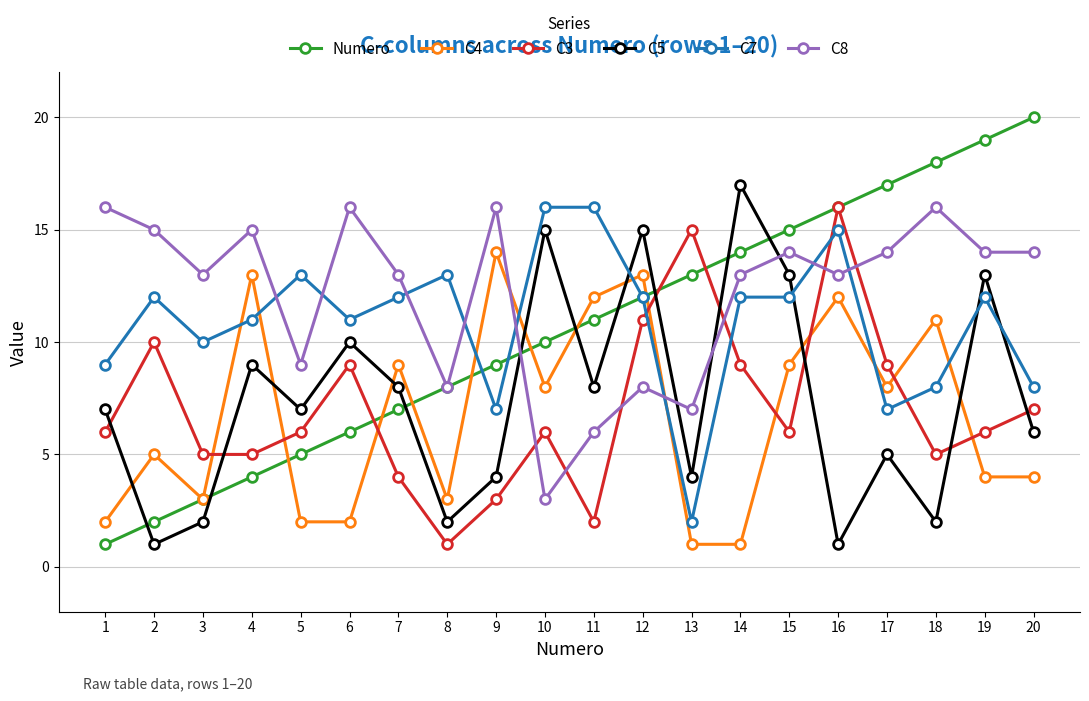

What is the approximate value of C4 at 17, to the nearest 10?

10